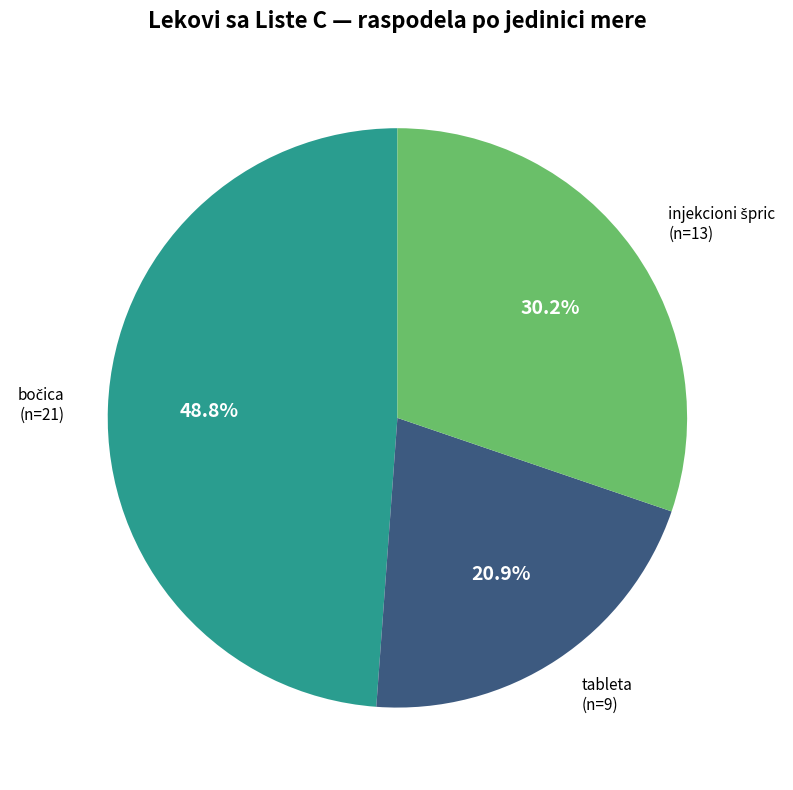

Is there a majority slice in this chart?

No